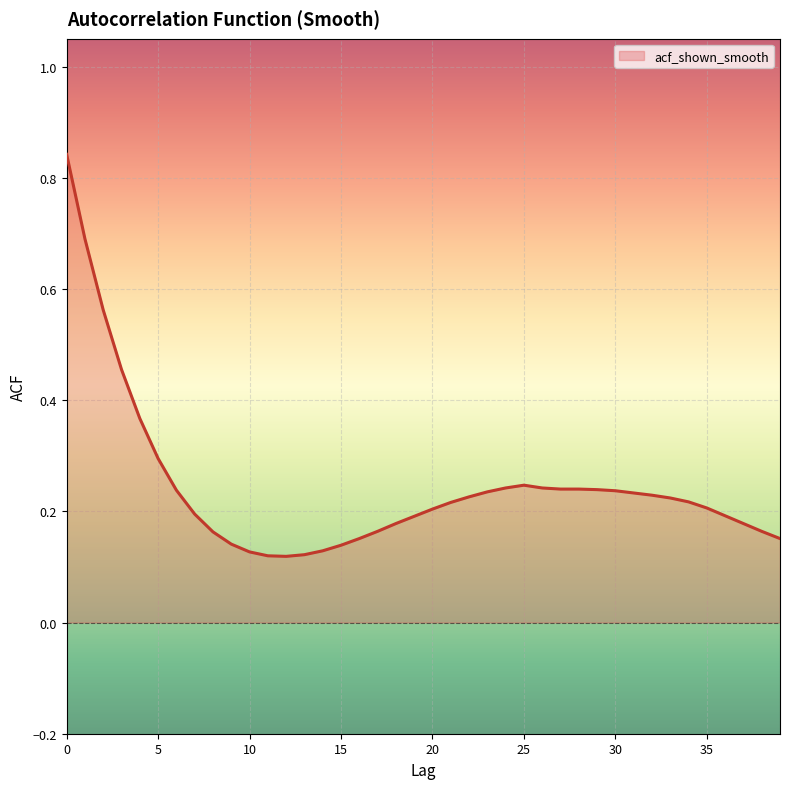

What is the difference between the maximum and minimum values?

0.7